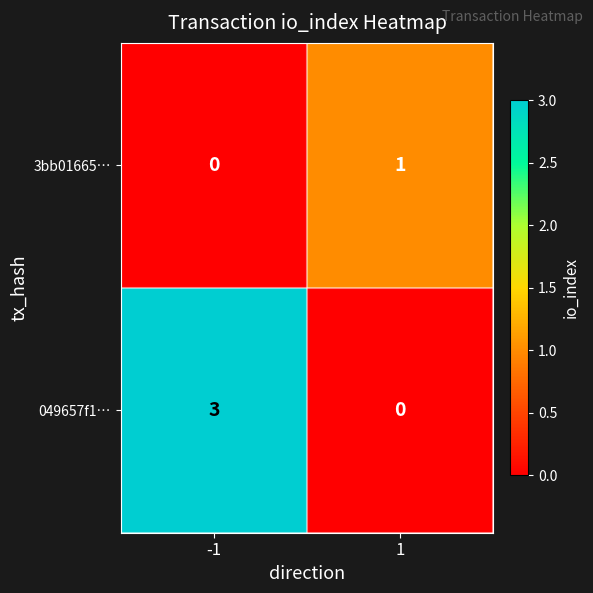

What is the maximum value shown in the chart?

3